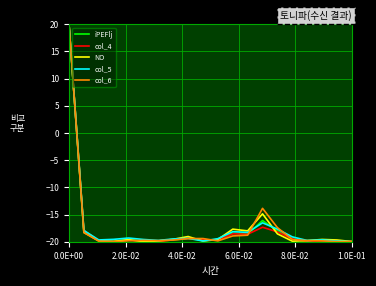

What is the lowest value of the col_4 series?

-20.0